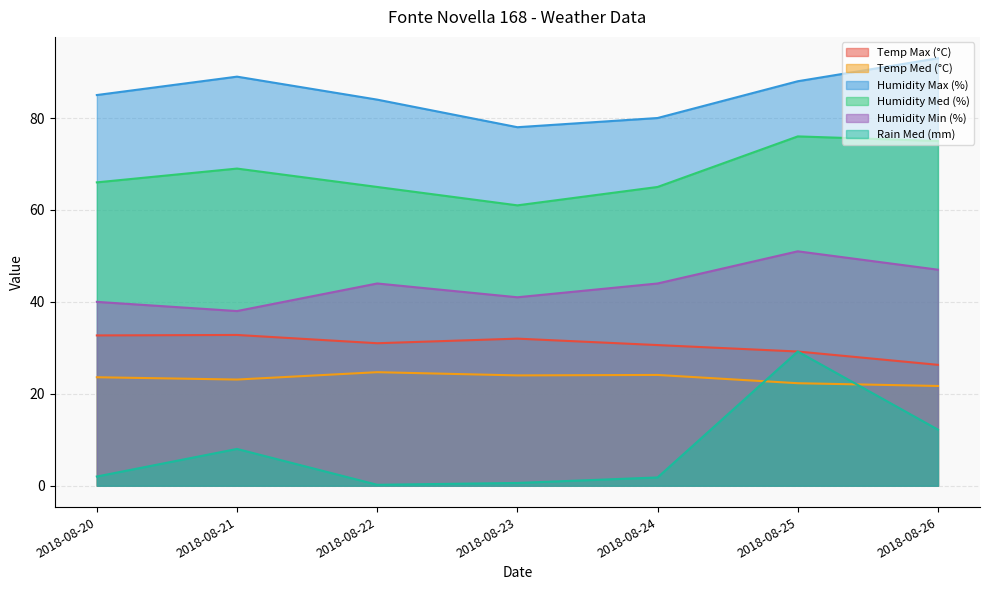

Rank the series by their maximum value, from highest to lowest.

Humidity Max (%), Humidity Med (%), Humidity Min (%), Temp Max (°C), Rain Med (mm), Temp Med (°C)